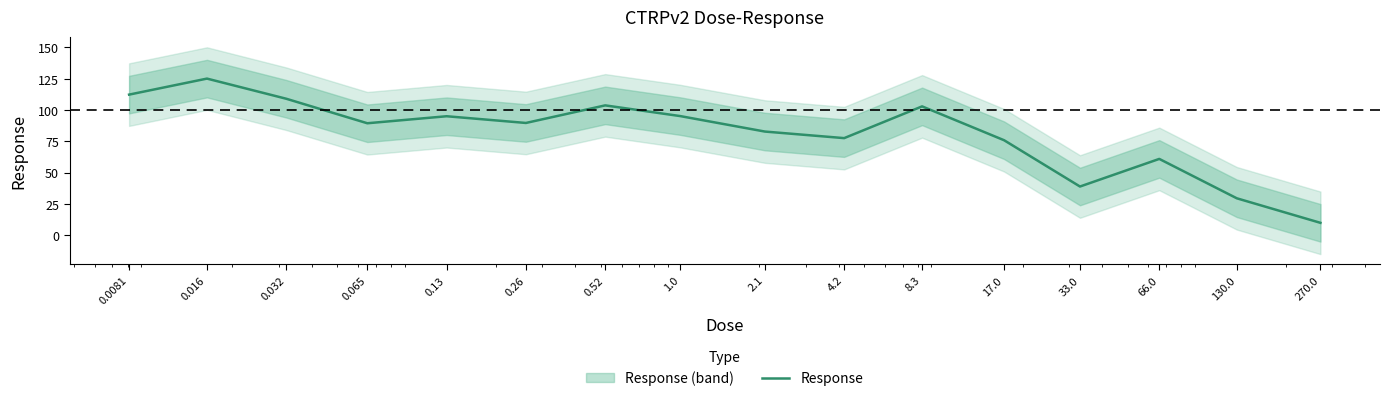

Where is the data nearest to the value 67?

66.0